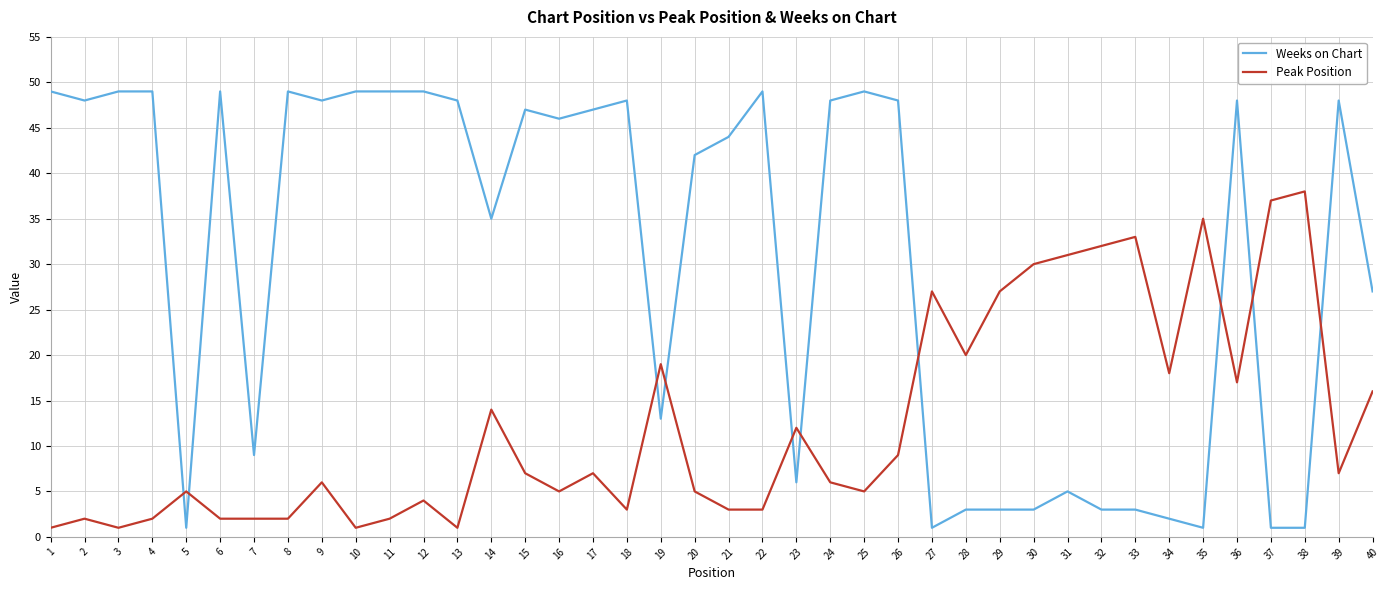

True or false: Peak Position has more than 1 points higher than both neighbors.

True